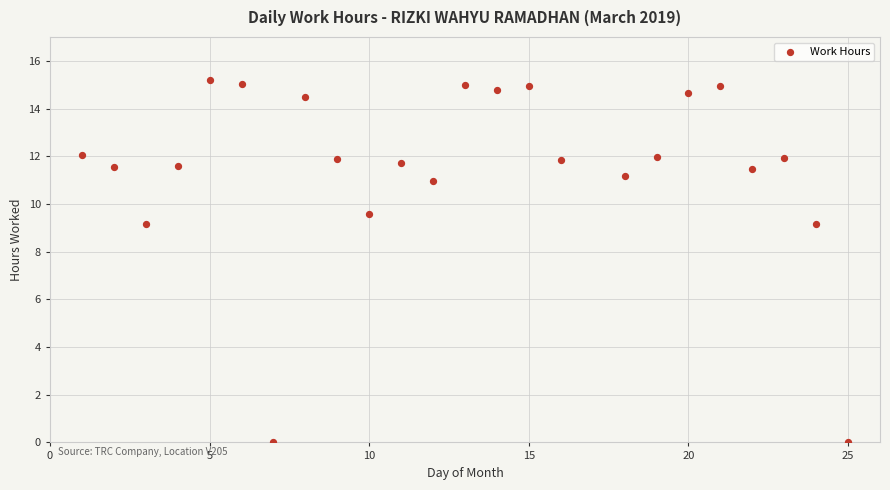

What is the range of Y values (max minus min)?

15.2